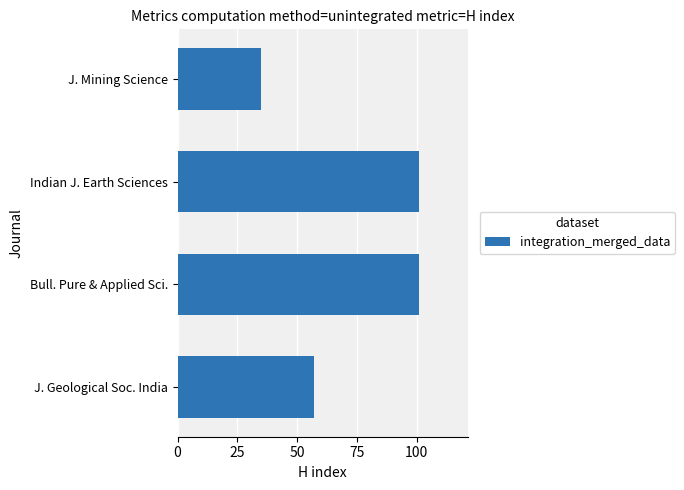

Which category has the lowest value across all series?

J. Mining Science